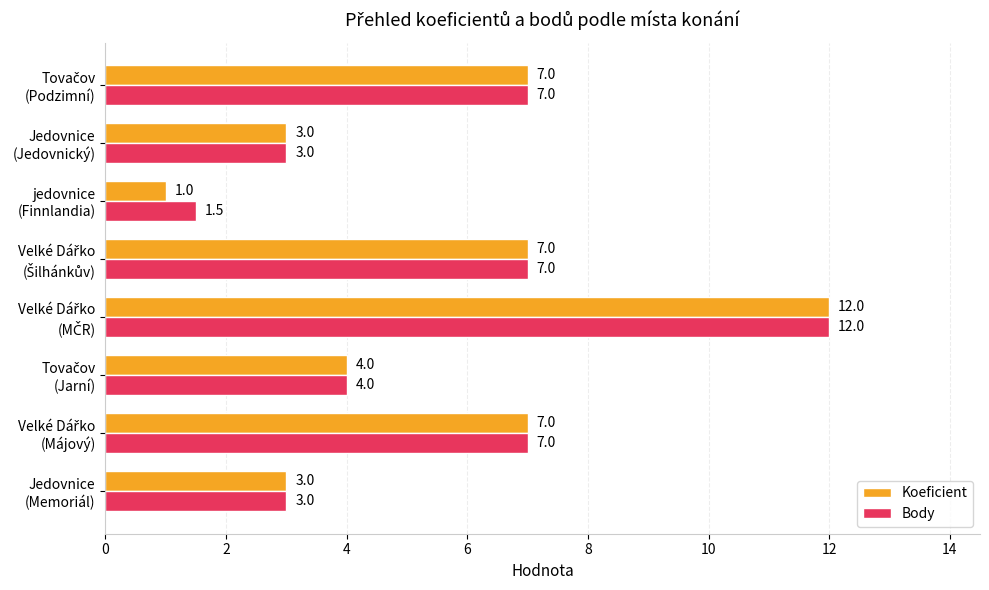

What are all the series names shown in the legend?

Koeficient, Body